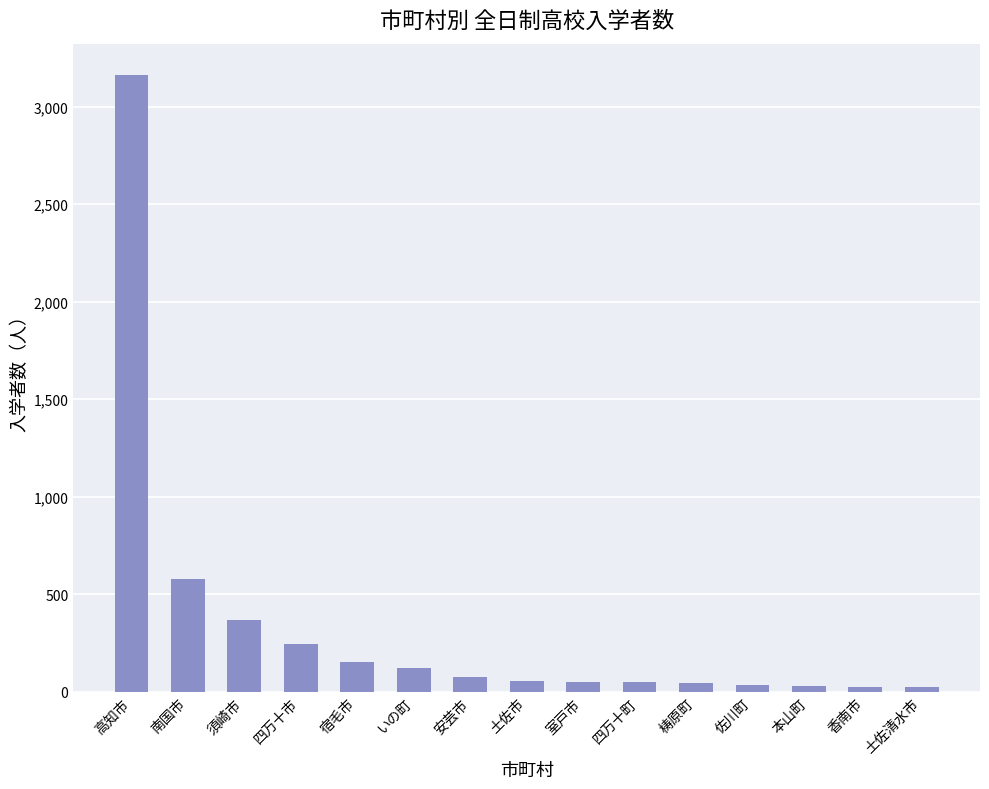

Does the chart contain stacked bars?

No